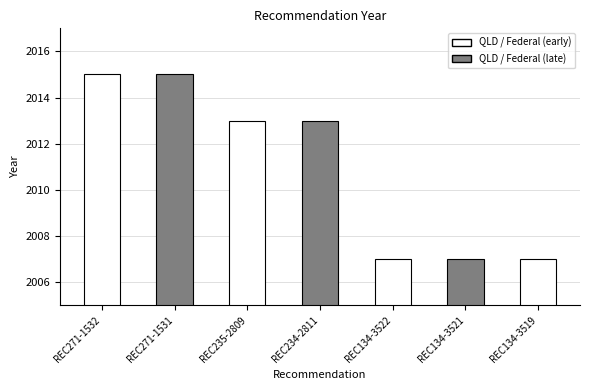

What is the change in value from REC271-1531 to REC134-3522?

-8